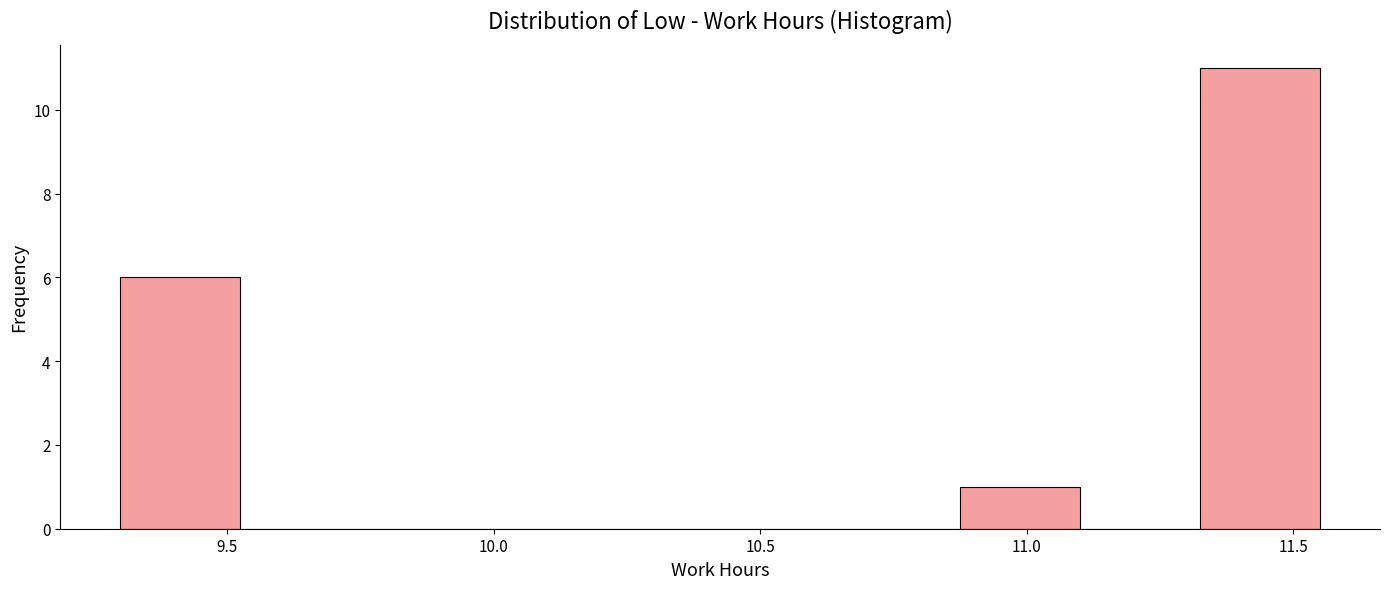

Reading left to right, transcribe this chart: for each bar, give the range it covers on the x-axis and its height. Neither the bar edges nor the heights are printed on the chart, so give them approximately, as read against the axes.

9.300 to 9.525: 6
9.525 to 9.750: 0
9.750 to 9.975: 0
9.975 to 10.200: 0
10.200 to 10.425: 0
10.425 to 10.650: 0
10.650 to 10.875: 0
10.875 to 11.100: 1
11.100 to 11.325: 0
11.325 to 11.550: 11